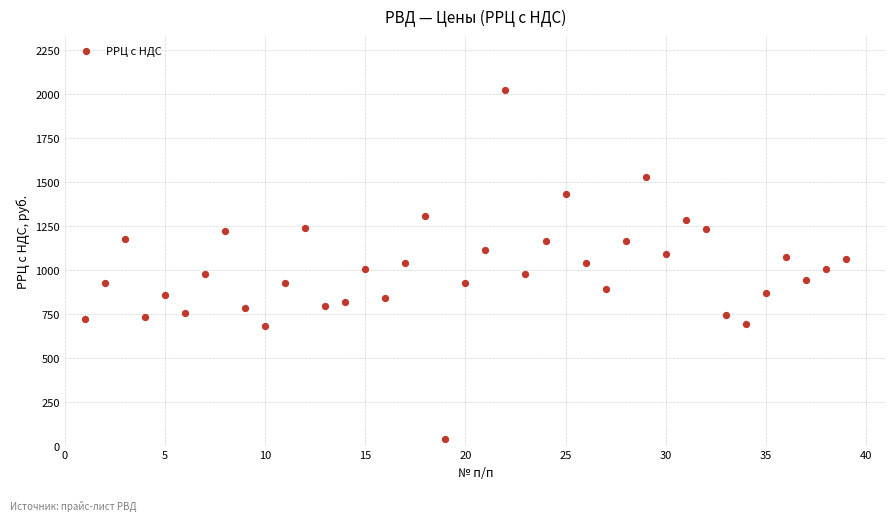

What is the range of X values (max minus min)?

38